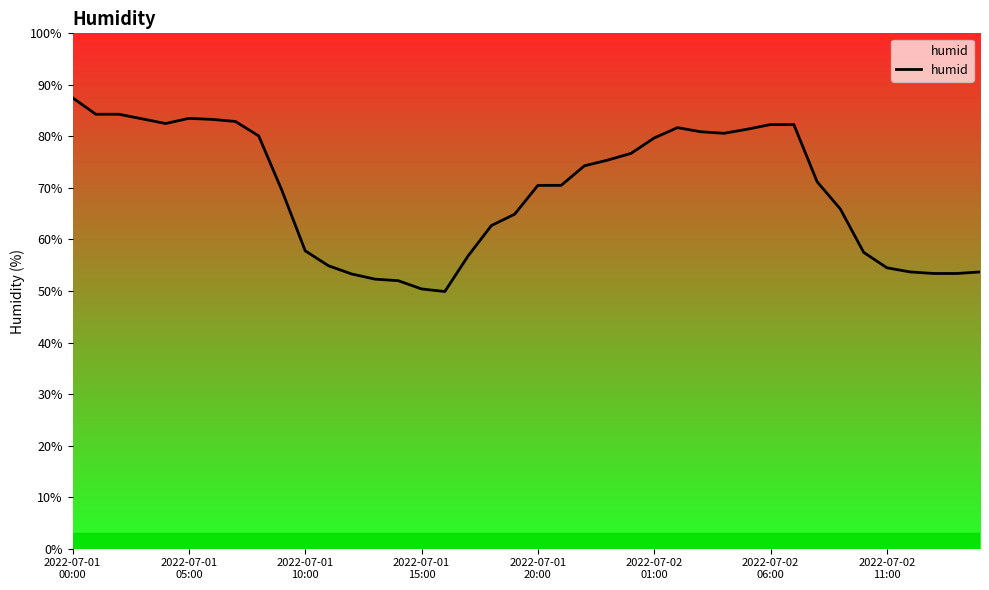

What is the difference between the maximum and minimum values?

37.6